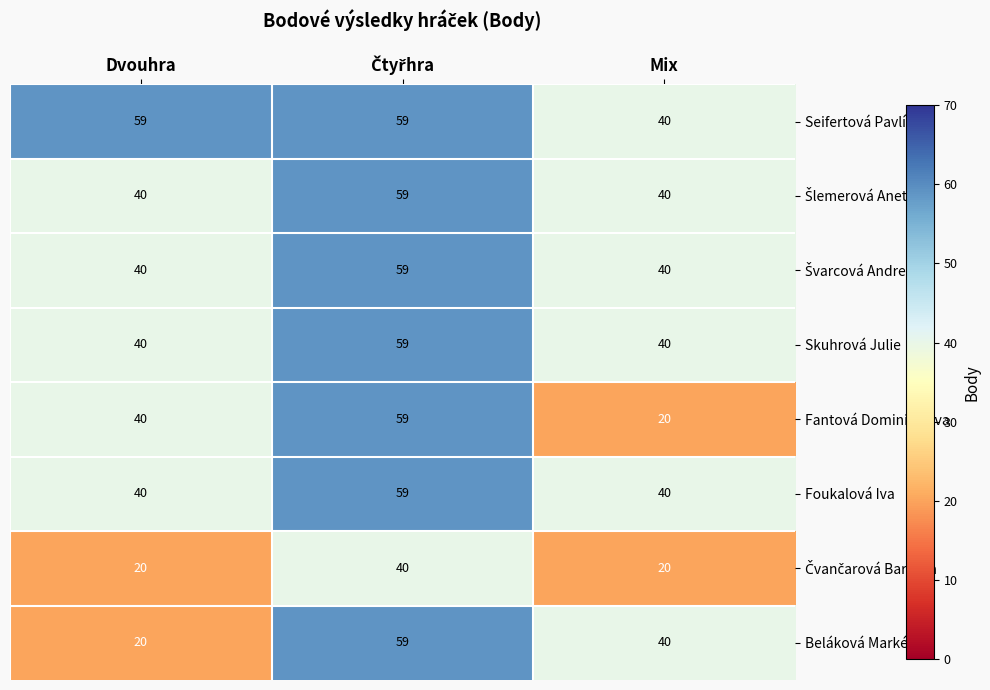

Is it true that Foukalová Iva equals 40 at Mix?

True